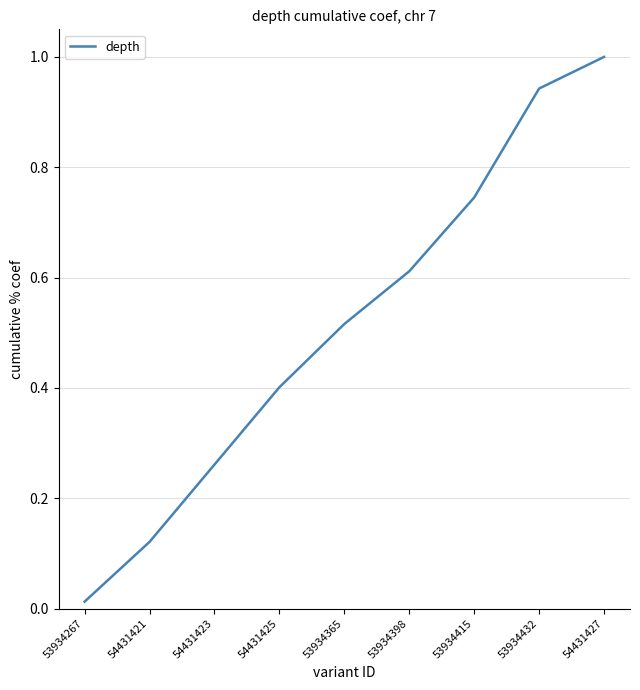

Is it true that the value at 53934398 is 0.4?

False